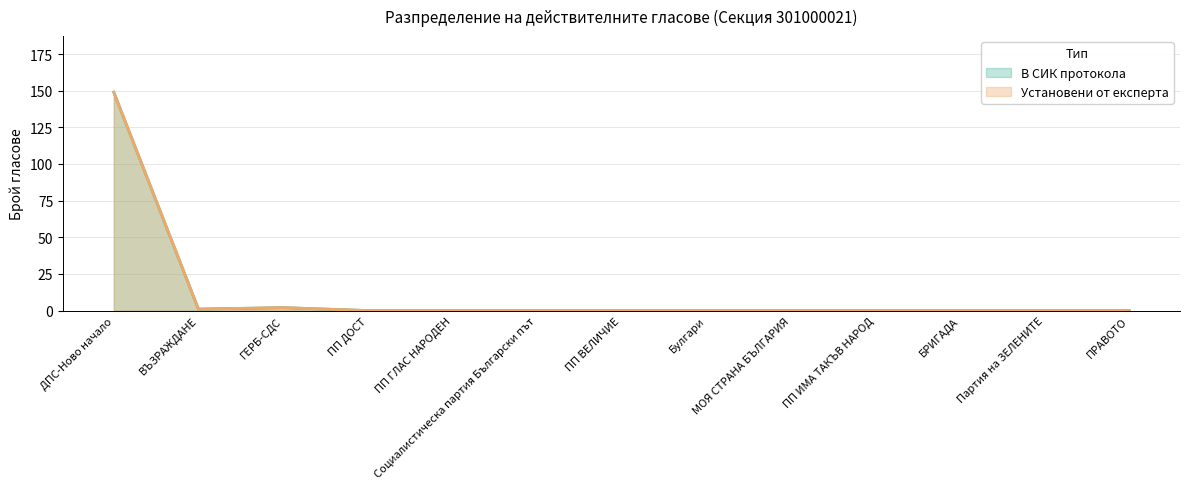

List the labels in order of Установени от експерта value, largest first.

ДПС-Ново начало, ГЕРБ-СДС, ВЪЗРАЖДАНЕ, ПП ДОСТ, ПП ГЛАС НАРОДЕН, Социалистическа партия Български път, ПП ВЕЛИЧИЕ, Булгари, МОЯ СТРАНА БЪЛГАРИЯ, ПП ИМА ТАКЪВ НАРОД, БРИГАДА, Партия на ЗЕЛЕНИТЕ, ПРАВОТО